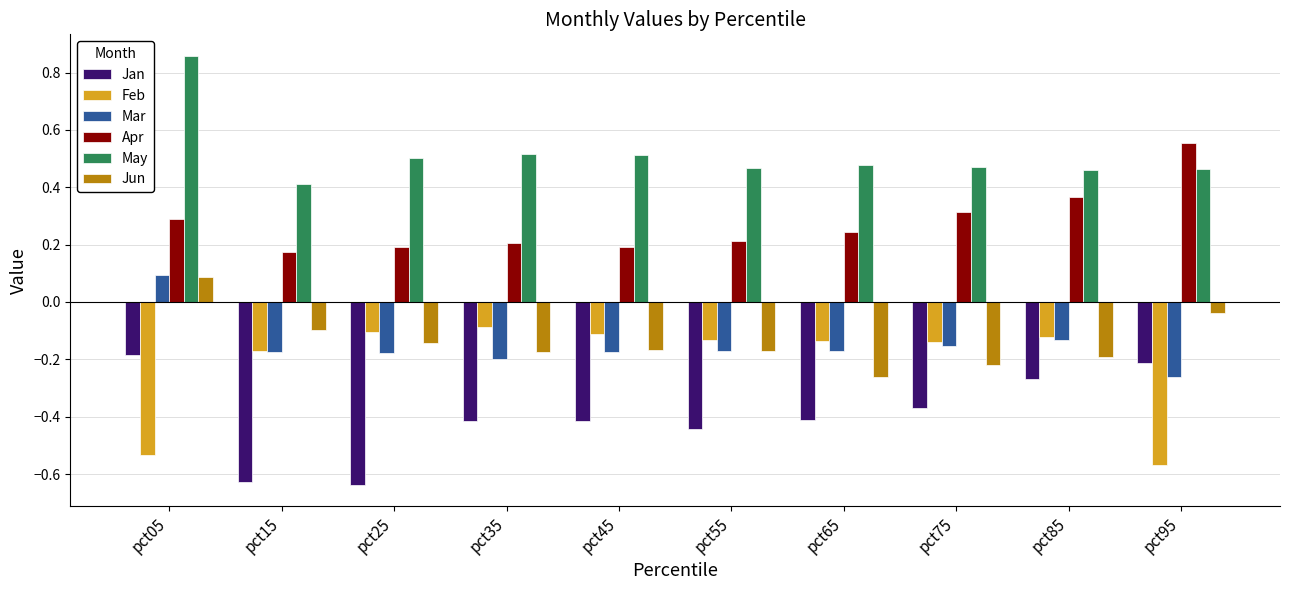

Where does the Mar series first go above 0?

pct05